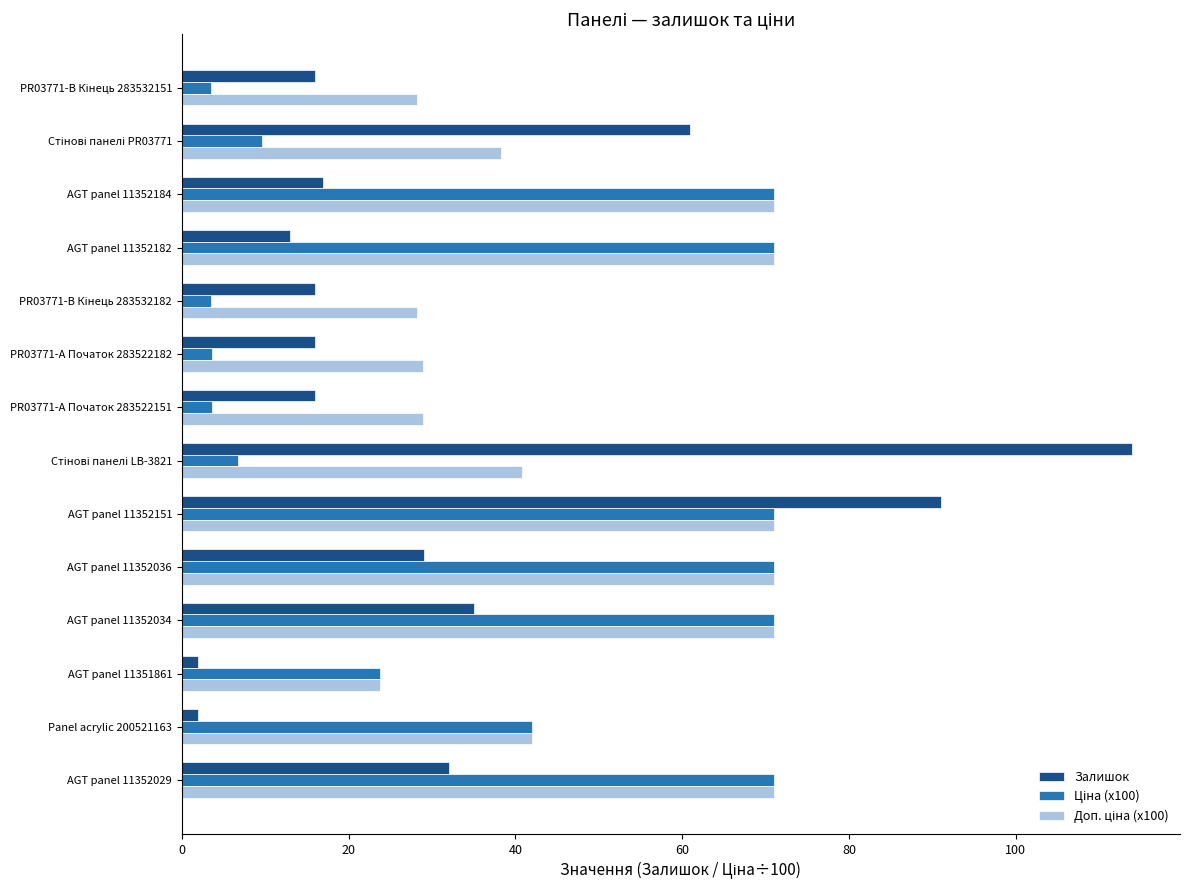

Which series has the widest spread of values?

Залишок